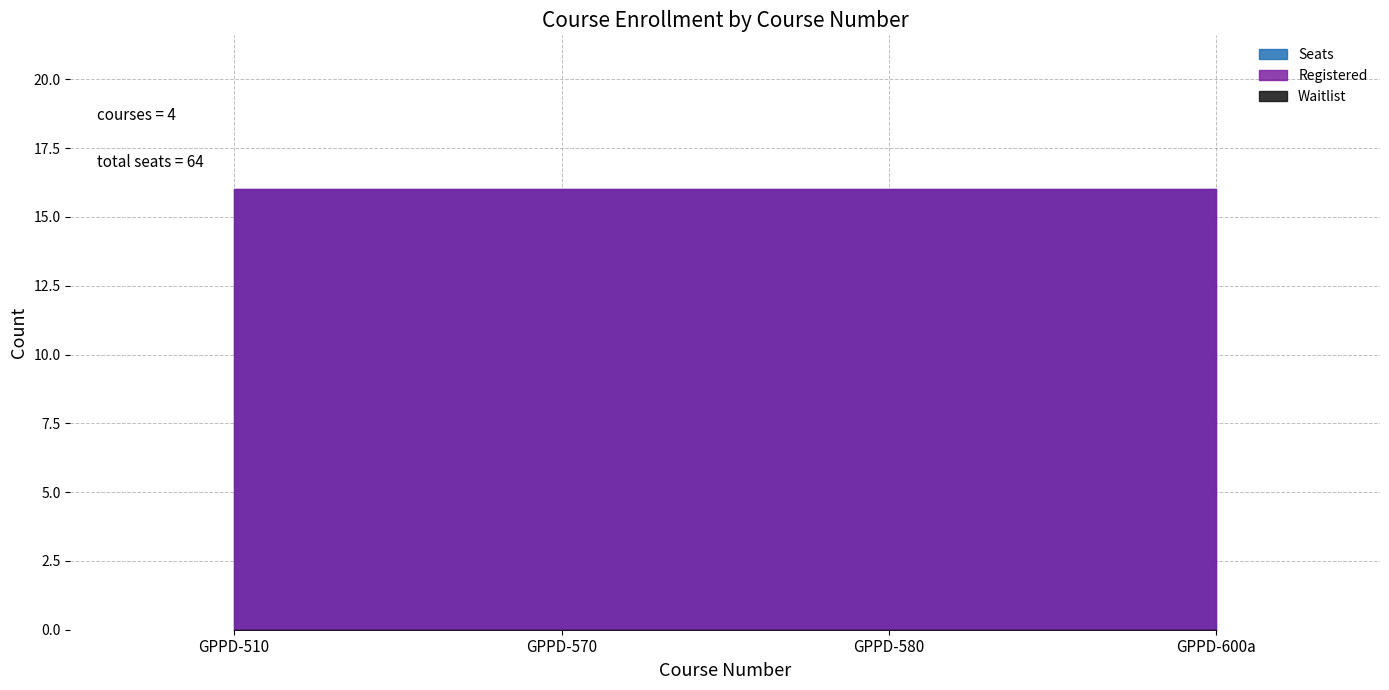

Reading left to right, transcribe all the data shown in this chart.

Seats: 16	16	16	16
Registered: 16	16	16	16
Waitlist: 0	0	0	0